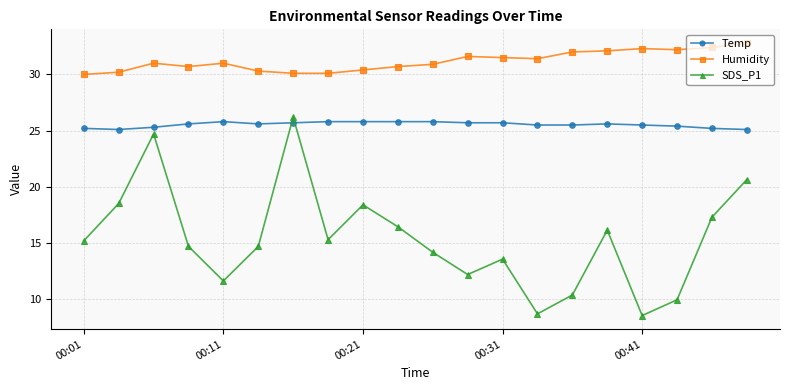

What is the difference between the second highest and second lowest values in the SDS_P1 series?

16.0